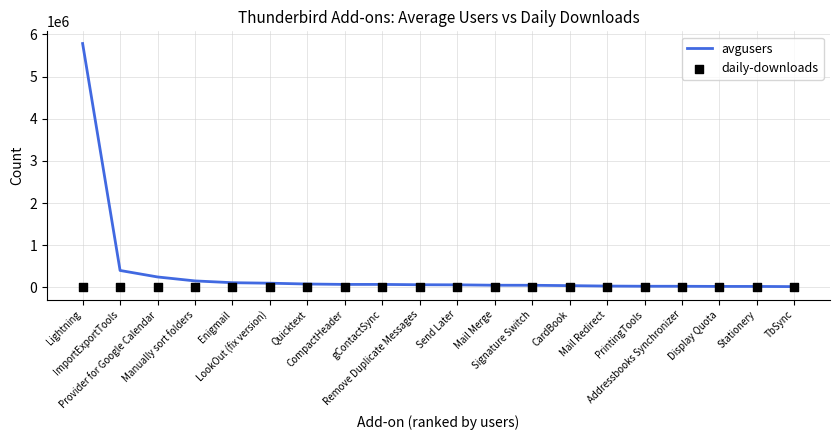

What are all the series names shown in the legend?

avgusers, daily-downloads